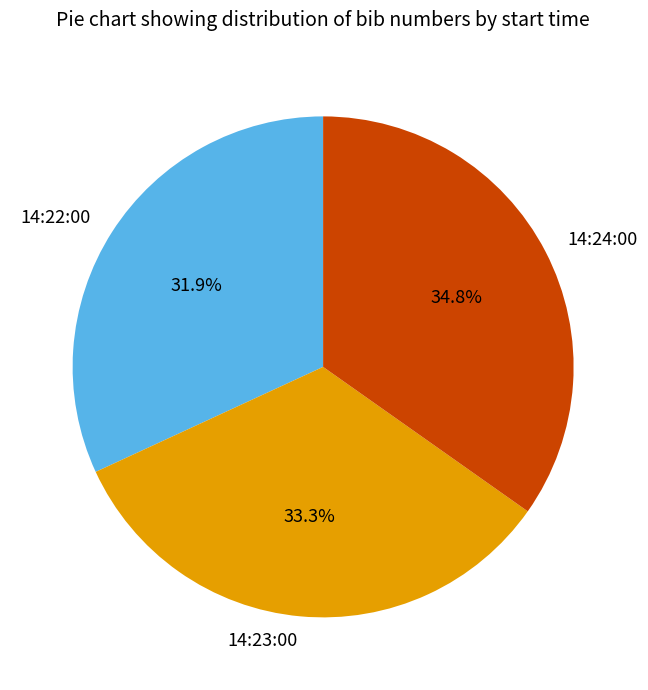

Count the number of slices in the pie.

3